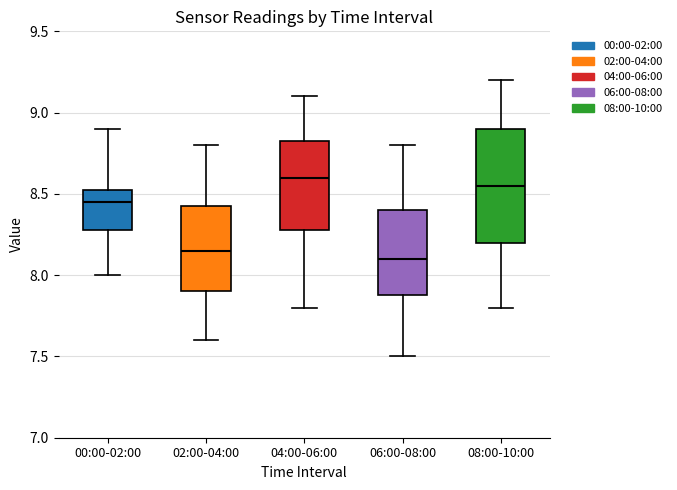

Reading left to right, transcribe this box plot: for each box, give where its median line is, the range the box spans, and where its two whiskers end, as read against the y-axis. The values are not printed on the chart, so give them approximately, as read against the axis.

00:00-02:00: median 8.45, box 8.30 to 8.55, whiskers 8.00 to 8.90
02:00-04:00: median 8.15, box 7.90 to 8.45, whiskers 7.60 to 8.80
04:00-06:00: median 8.60, box 8.30 to 8.85, whiskers 7.80 to 9.10
06:00-08:00: median 8.10, box 7.90 to 8.40, whiskers 7.50 to 8.80
08:00-10:00: median 8.55, box 8.20 to 8.90, whiskers 7.80 to 9.20